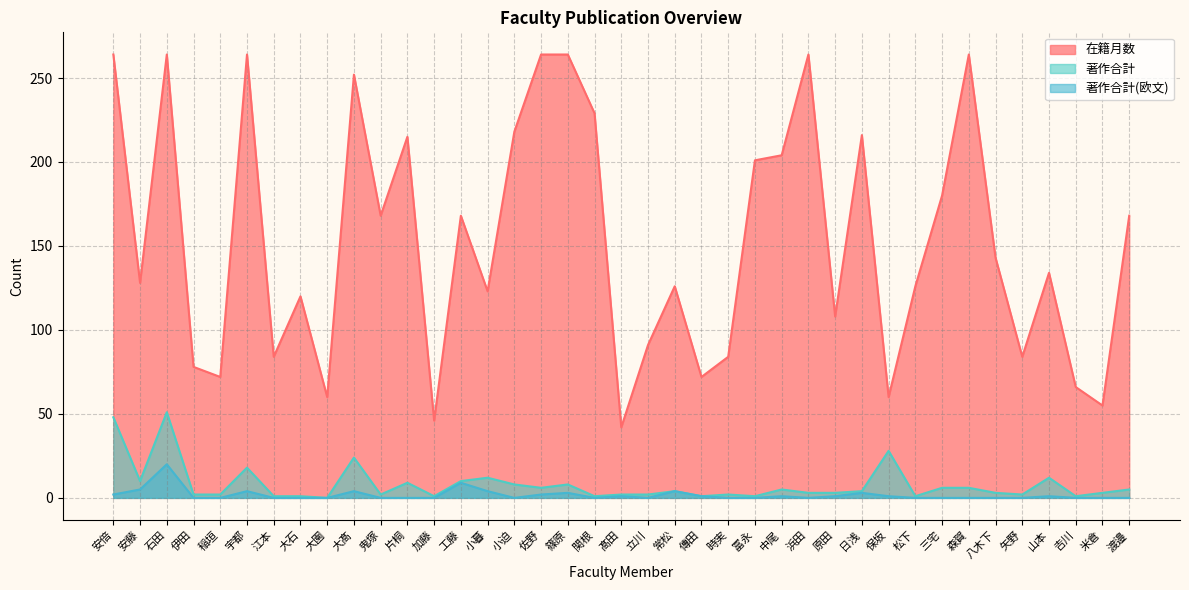

Reading right to left, list all the values displayed in this chart.

在籍月数: 168	55	66	134	84	143	264	180	126	60	216	108	264	204	201	84	72	126	91	42	229	264	264	218	123	168	46	215	168	252	60	120	84	264	72	78	264	128	264
著作合計: 5	3	1	12	2	3	6	6	1	28	4	3	3	5	1	2	1	4	2	2	1	8	6	8	12	10	1	9	2	24	0	1	1	18	2	2	51	10	48
著作合計(欧文): 0	0	0	1	0	0	0	0	0	1	3	1	0	1	0	0	1	4	0	1	0	3	2	0	4	9	0	0	0	4	0	0	0	4	0	0	20	5	2